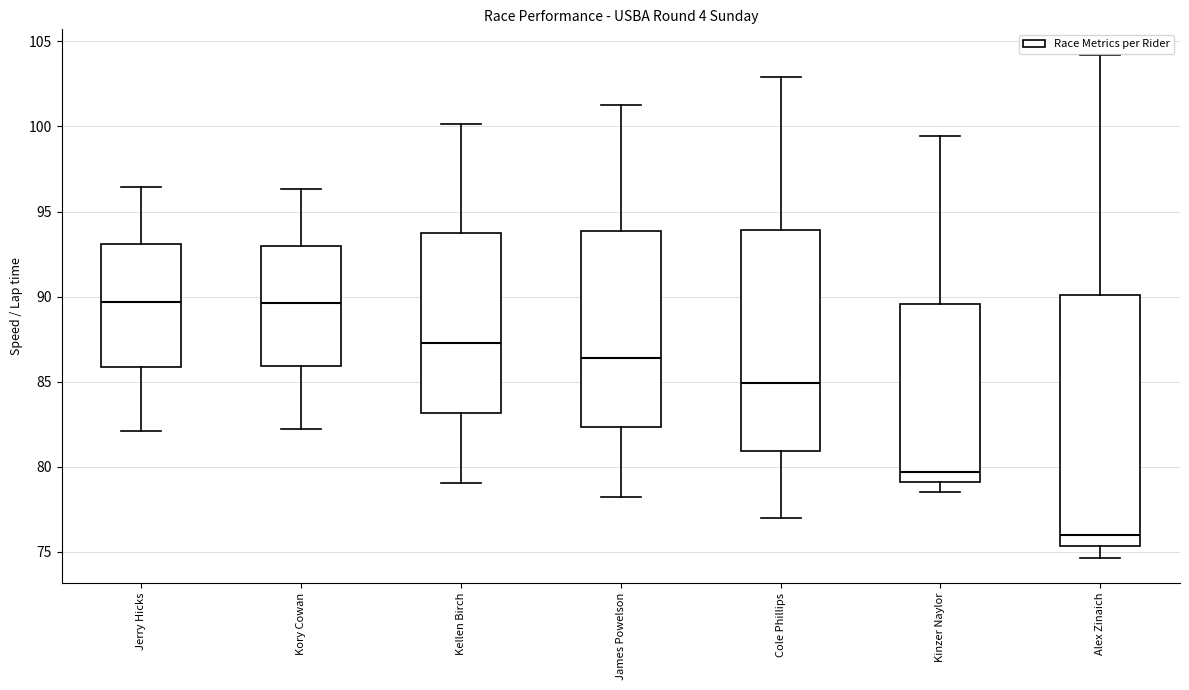

Where does the upper whisker of the box for Kory Cowan end on the y-axis? The values are not printed on the chart, so give them approximately, as read against the axis.

96.5